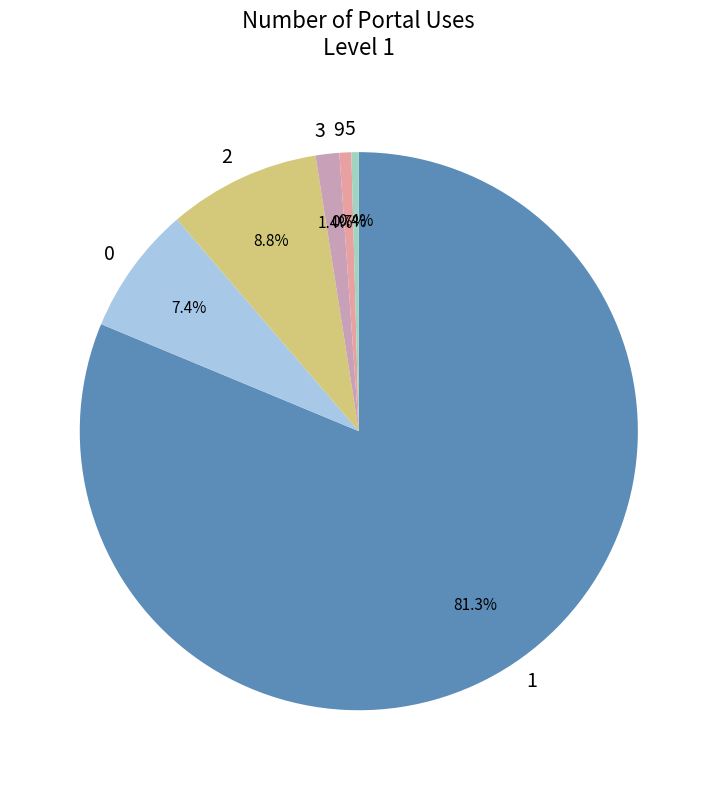

How many slices are in this pie chart?

6